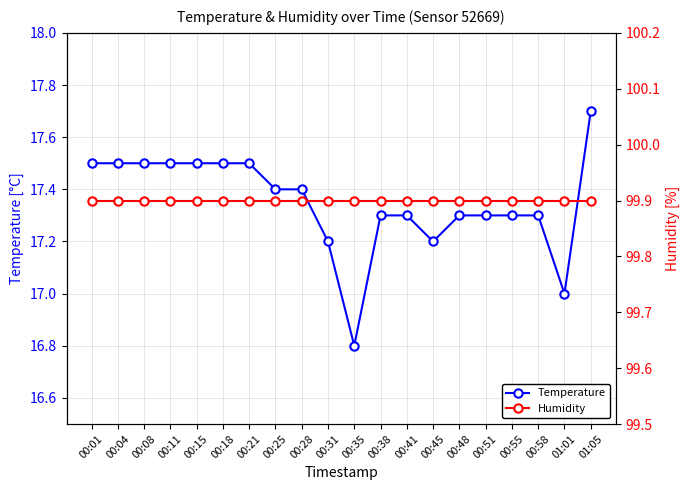

Reading left to right, what are all the values shown in this chart?

Temperature: 00:01=17.5	00:04=17.5	00:08=17.5	00:11=17.5	00:15=17.5	00:18=17.5	00:21=17.5	00:25=17.4	00:28=17.4	00:31=17.2	00:35=16.8	00:38=17.3	00:41=17.3	00:45=17.2	00:48=17.3	00:51=17.3	00:55=17.3	00:58=17.3	01:01=17.0	01:05=17.7
Humidity: 00:01=99.9	00:04=99.9	00:08=99.9	00:11=99.9	00:15=99.9	00:18=99.9	00:21=99.9	00:25=99.9	00:28=99.9	00:31=99.9	00:35=99.9	00:38=99.9	00:41=99.9	00:45=99.9	00:48=99.9	00:51=99.9	00:55=99.9	00:58=99.9	01:01=99.9	01:05=99.9